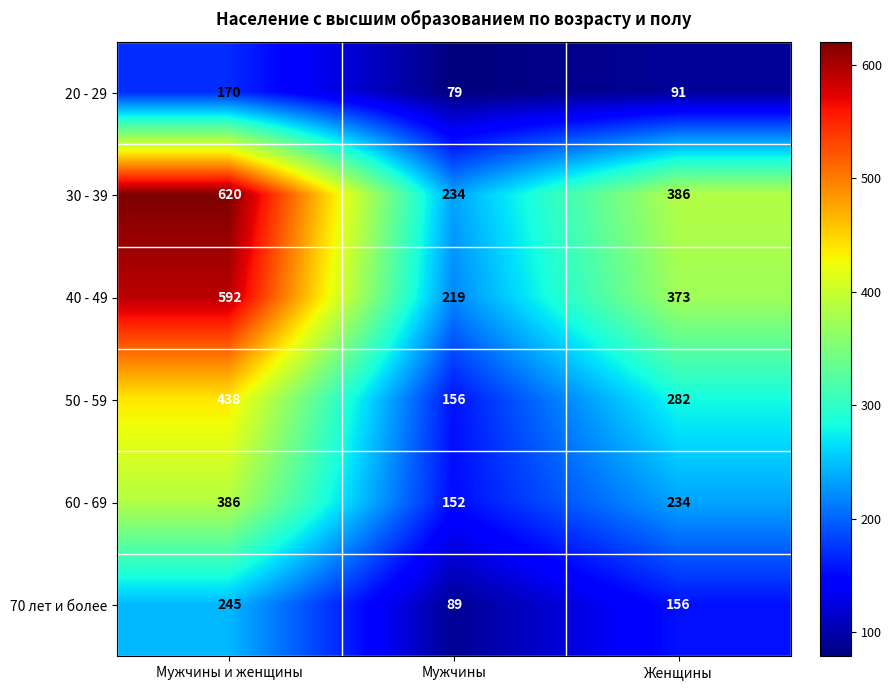

How many 60 - 69 values are between 152 and 386?

3